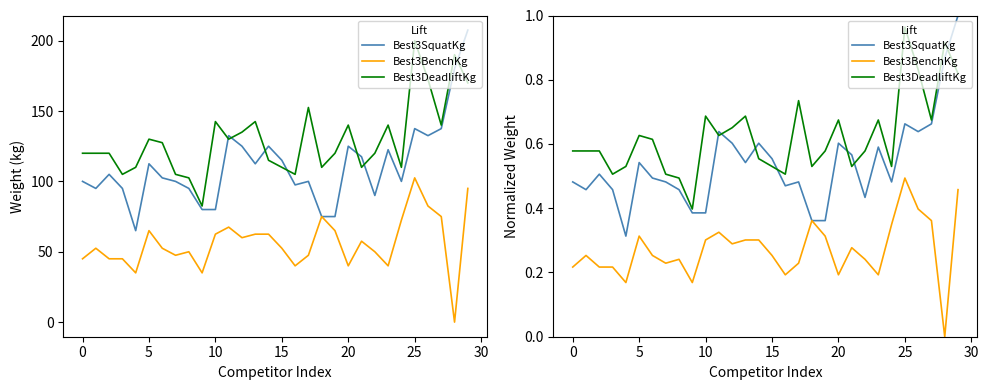

What is the difference between the highest and lowest values at 21?

0.3